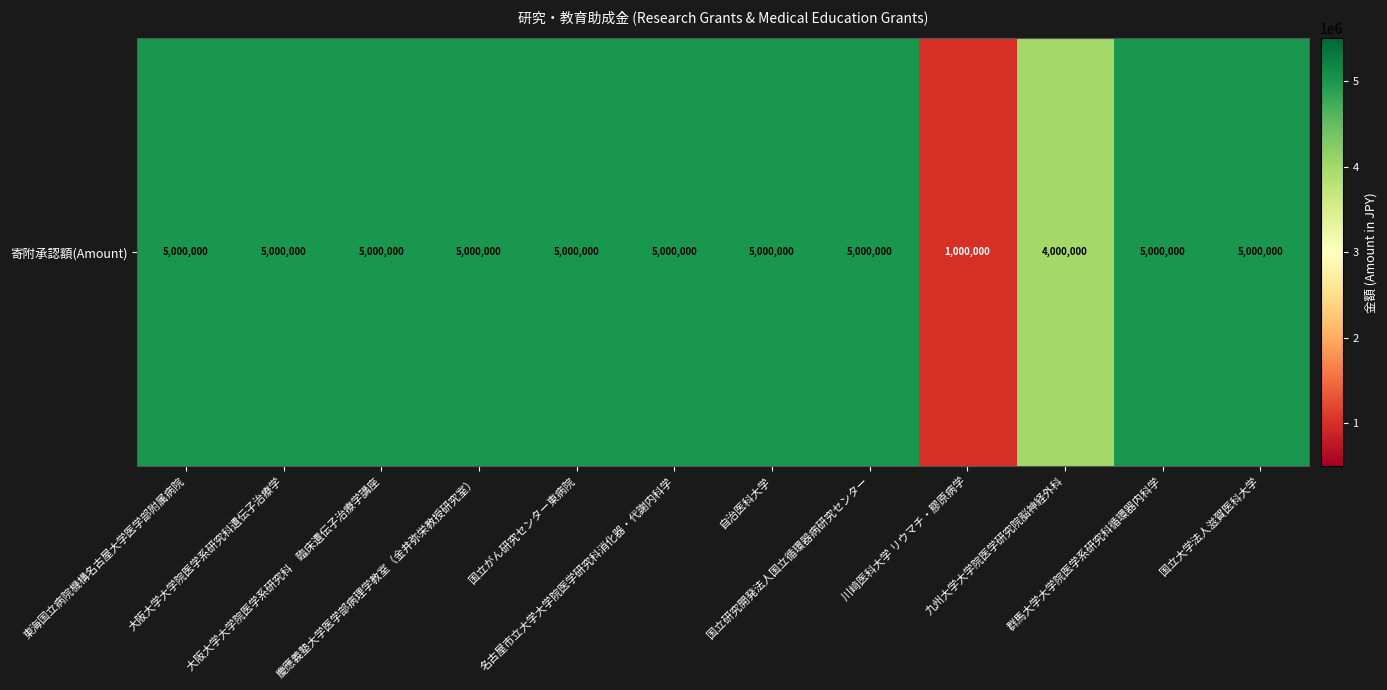

What is the difference between the values at 九州大学大学院医学研究院脳神経外科 and 国立がん研究センター東病院?

1000000